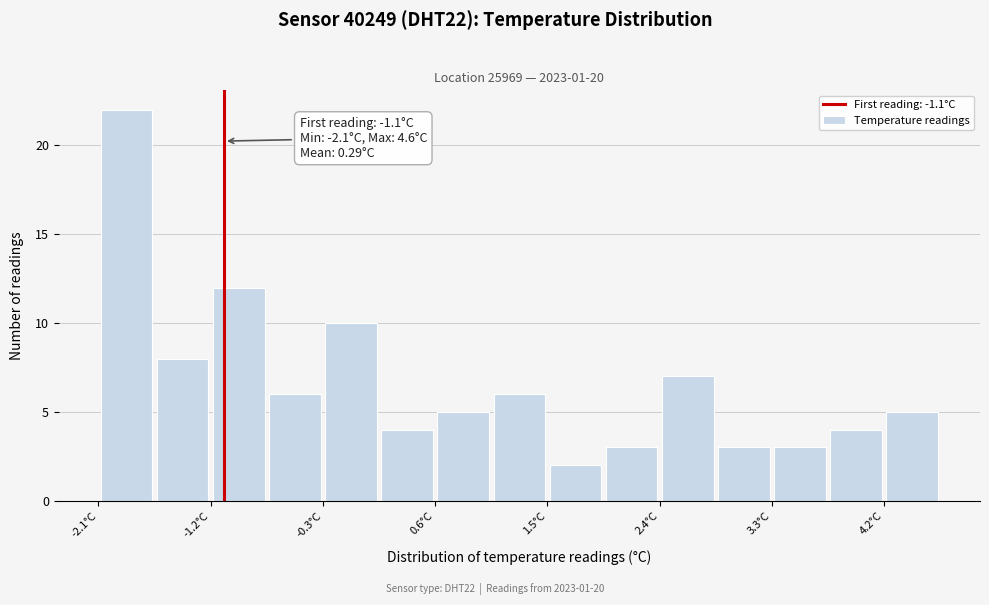

Which range on the x-axis has the tallest bar?

-2.1 to -1.7